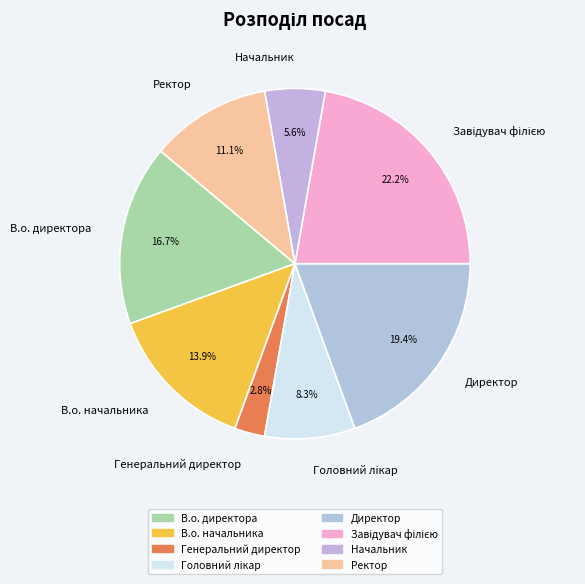

How many slices are in this pie chart?

8